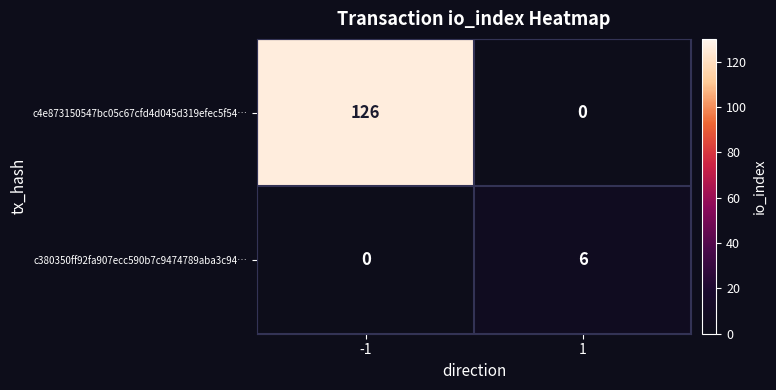

How many distinct data groups are displayed?

2